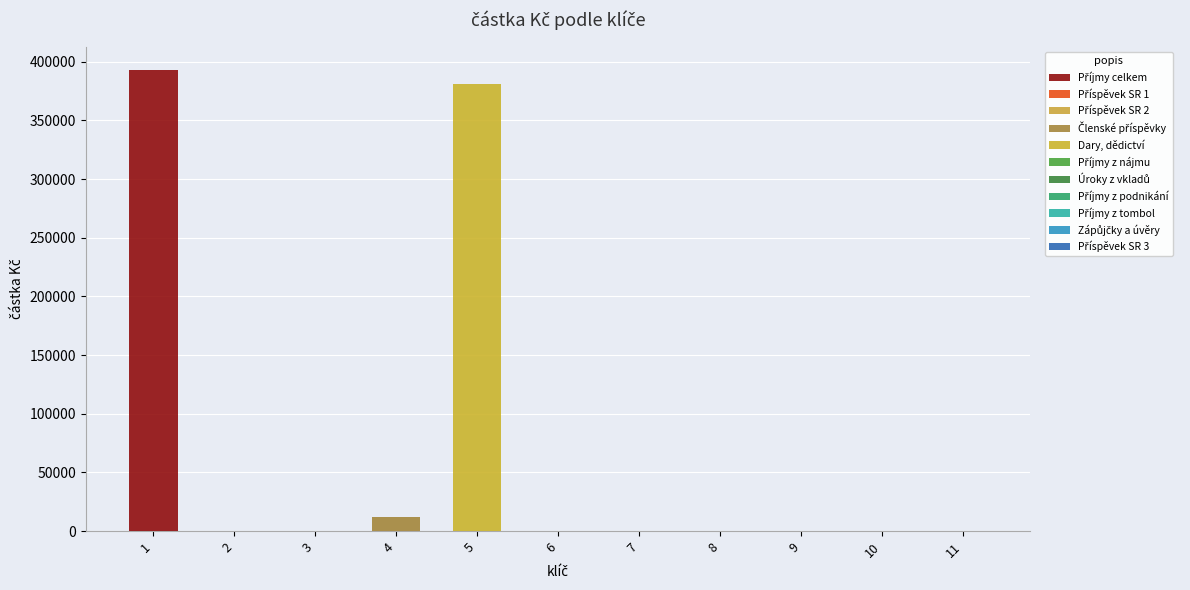

List the labels in order of value, smallest first.

2, 3, 6, 7, 8, 9, 10, 11, 4, 5, 1